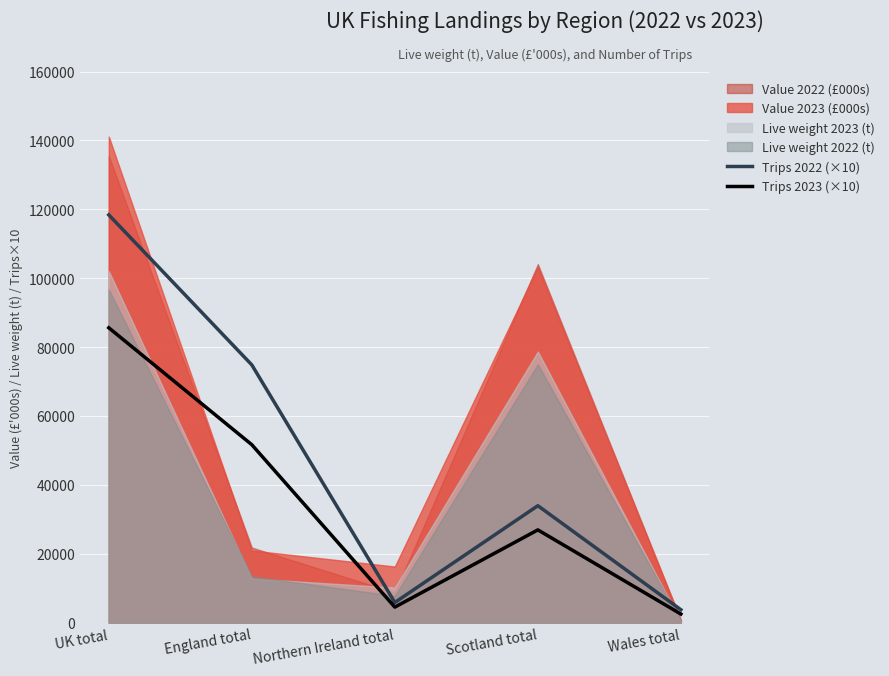

How many lines are shown in the chart?

2